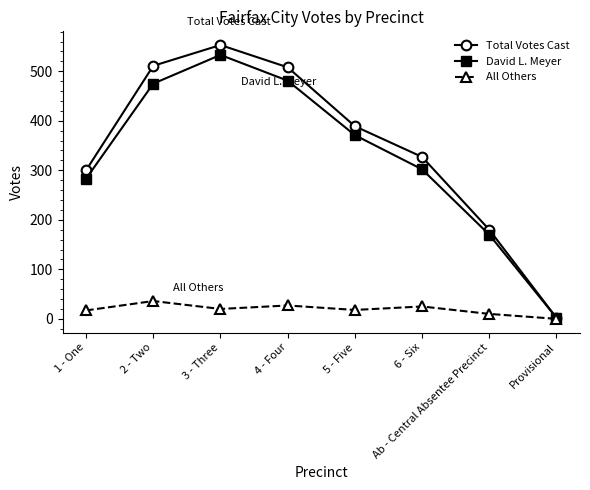

Is it true that Total Votes Cast equals 327 at 6 - Six?

True